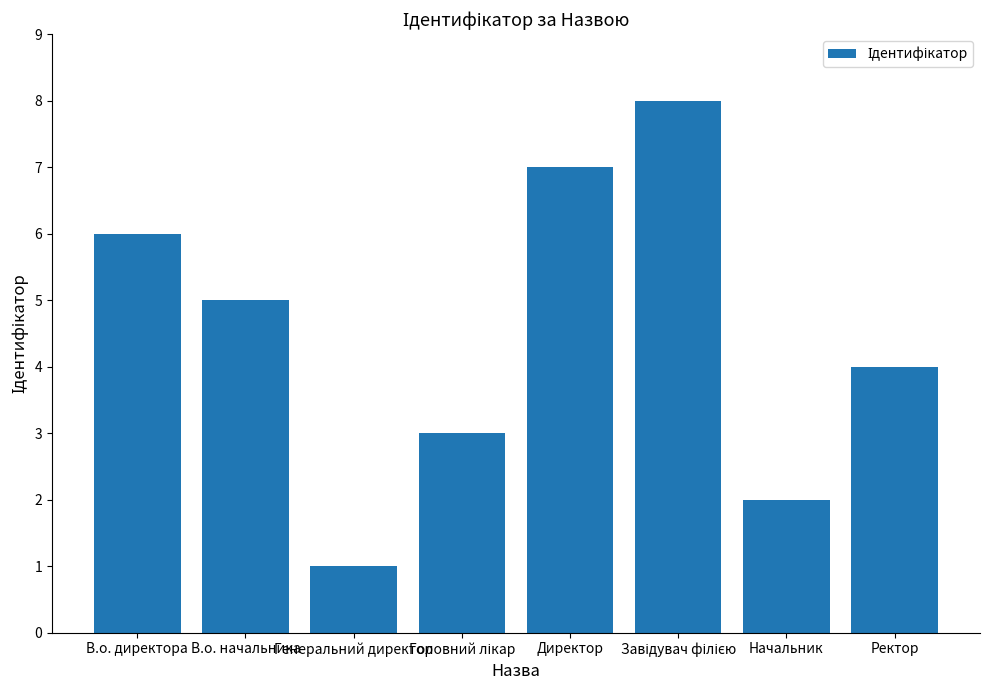

How many bars are there in total?

8